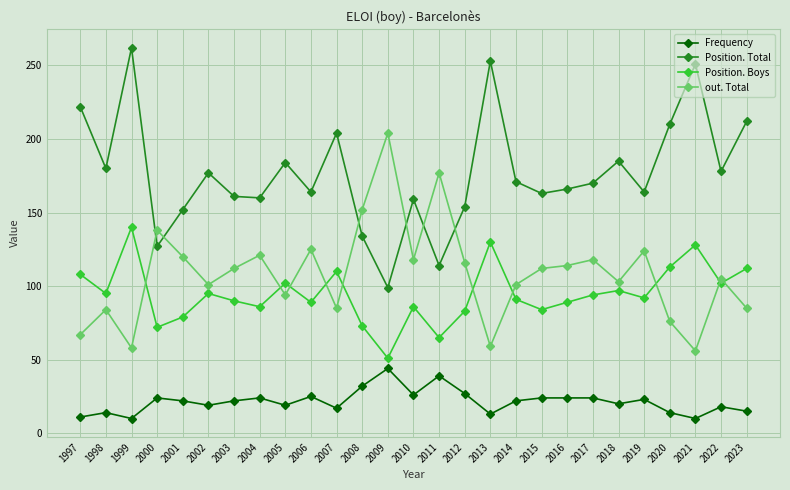

Where is the first local minimum for Position. Boys?

1998